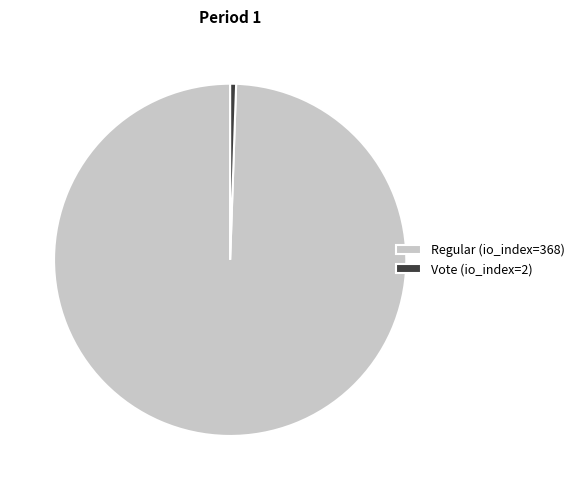

Is the sum of Regular (io_index=368) and Vote (io_index=2) greater than half?

Yes